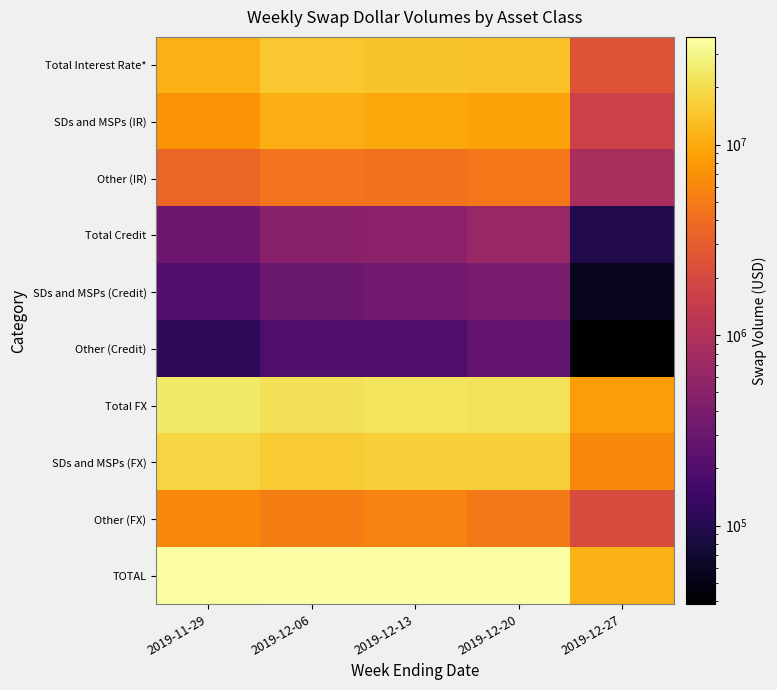

Count the number of data series in this chart.

10